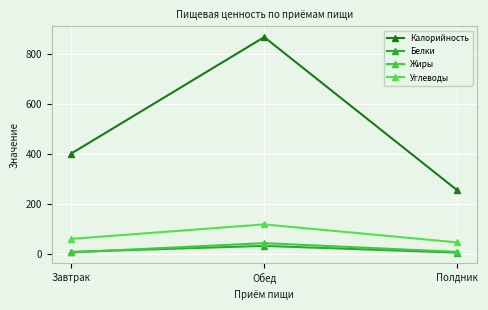

Does the chart have visible grid lines?

Yes